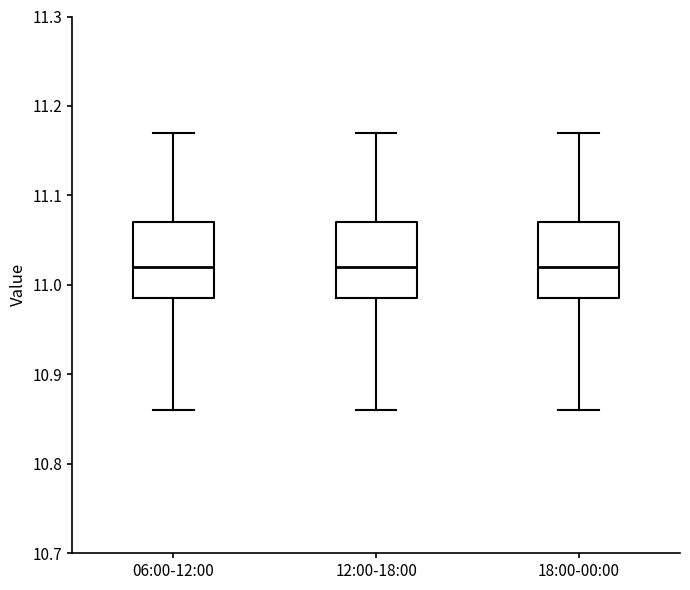

Reading left to right, read every box against the y-axis: the position of its median line, the range the box covers, and the ends of its whiskers. The values are not printed on the chart, so give them approximately, as read against the axis.

06:00-12:00: median 11.02, box 10.99 to 11.07, whiskers 10.86 to 11.17
12:00-18:00: median 11.02, box 10.99 to 11.07, whiskers 10.86 to 11.17
18:00-00:00: median 11.02, box 10.99 to 11.07, whiskers 10.86 to 11.17